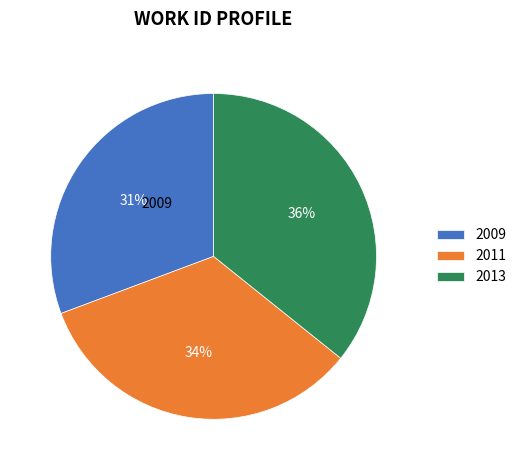

The 2013 slice represents 36% of the pie. True or false?

True